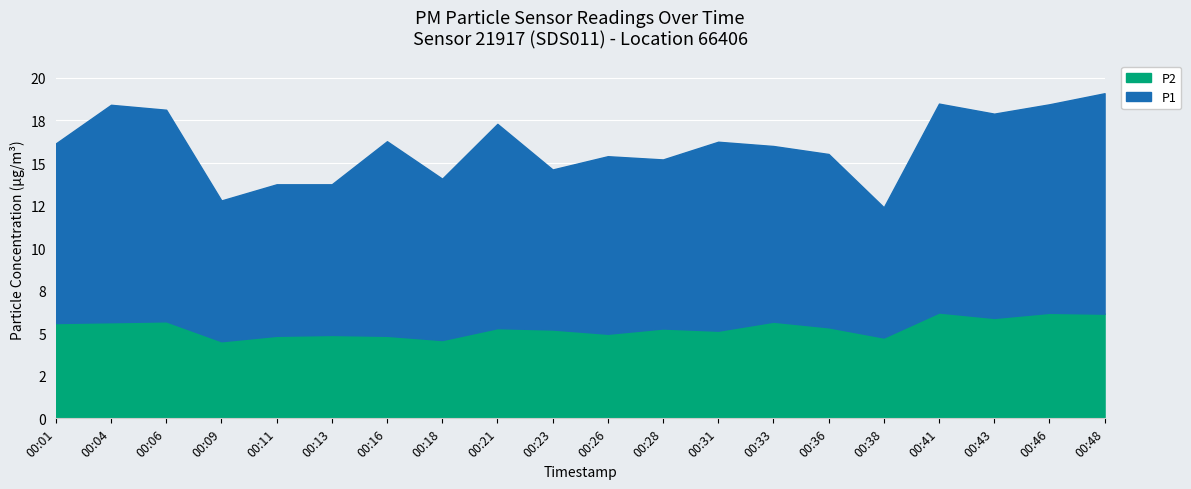

Rank the categories by P2 value from highest to lowest.

00:41, 00:46, 00:48, 00:43, 00:06, 00:33, 00:04, 00:01, 00:36, 00:21, 00:28, 00:23, 00:31, 00:26, 00:13, 00:11, 00:16, 00:38, 00:18, 00:09